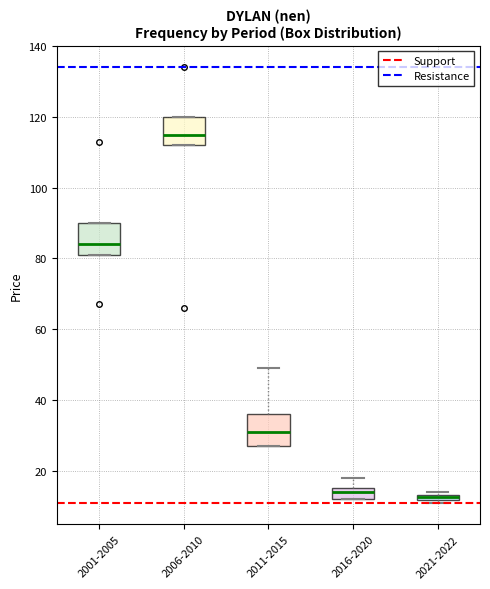

Where does the median line of the box for 2016-2020 sit on the y-axis? The values are not printed on the chart, so give them approximately, as read against the axis.

14